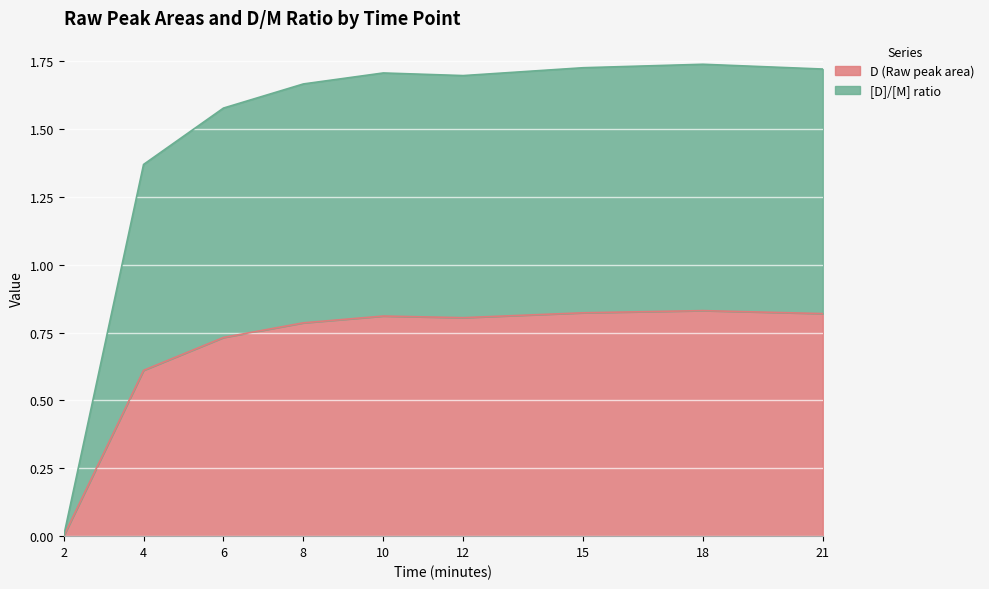

The value of D (Raw peak area) at 8 is 0.8. True or false?

True